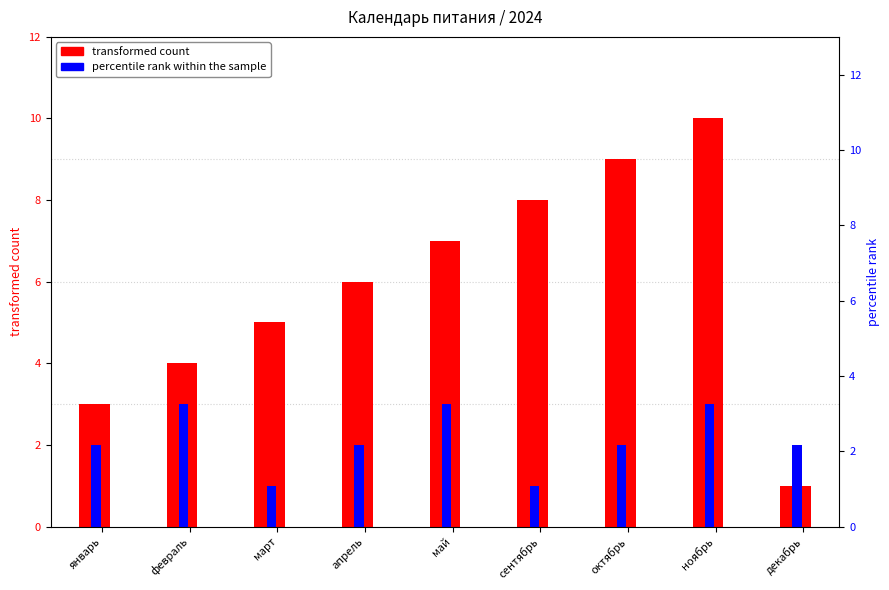

What is the difference between the transformed count values at апрель and май?

1